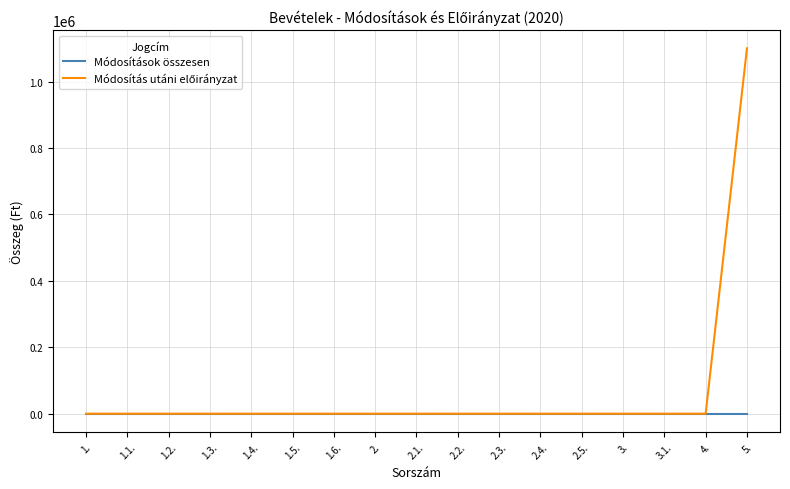

At which category is the sum across all series the highest?

5.